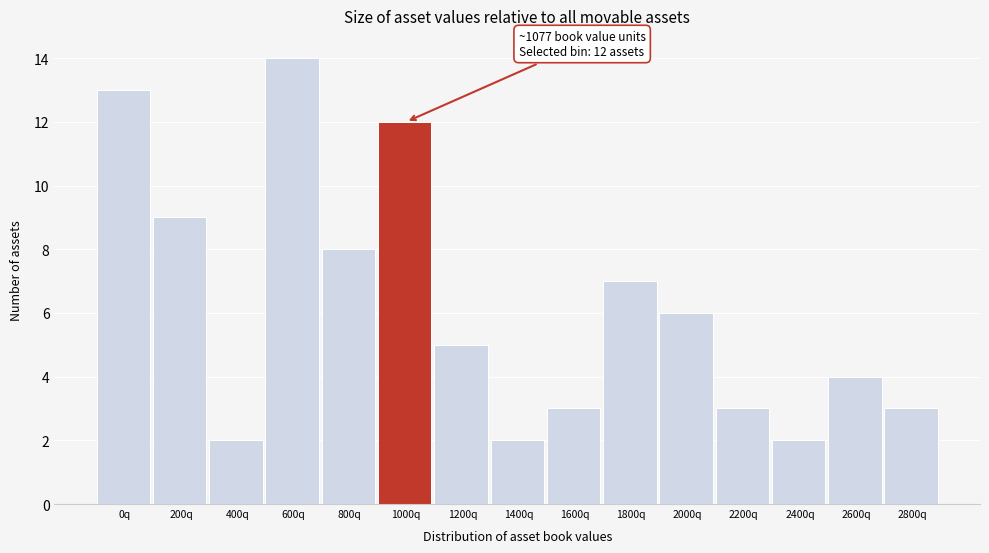

Reading right to left, what are all the values shown in this chart?

3	4	2	3	6	7	3	2	5	12	8	14	2	9	13